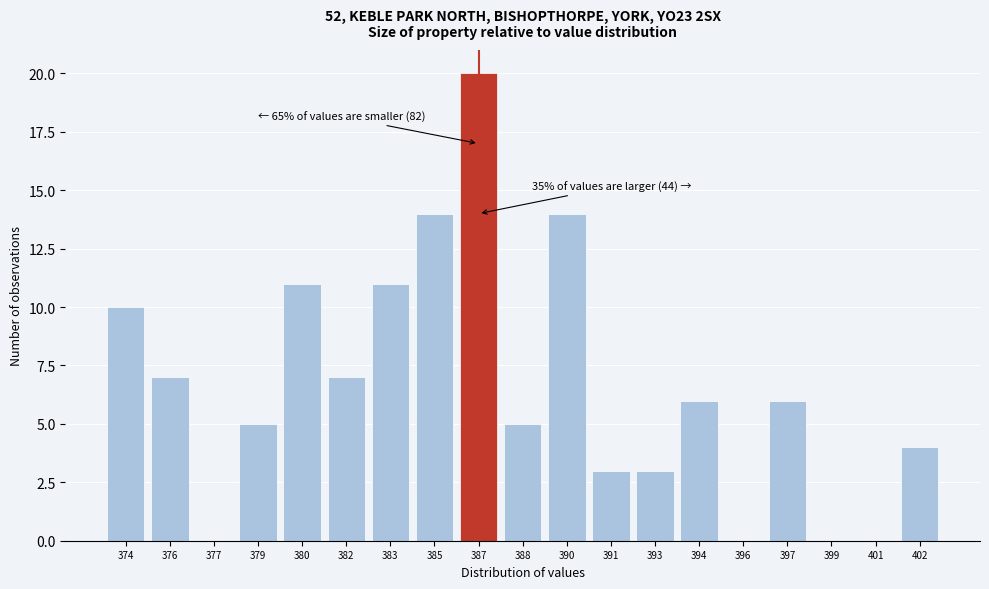

Reading left to right, list all the values displayed in this chart.

374=10	376=7	377=0	379=5	380=11	382=7	383=11	385=14	387=20	388=5	390=14	391=3	393=3	394=6	396=0	397=6	399=0	401=0	402=4